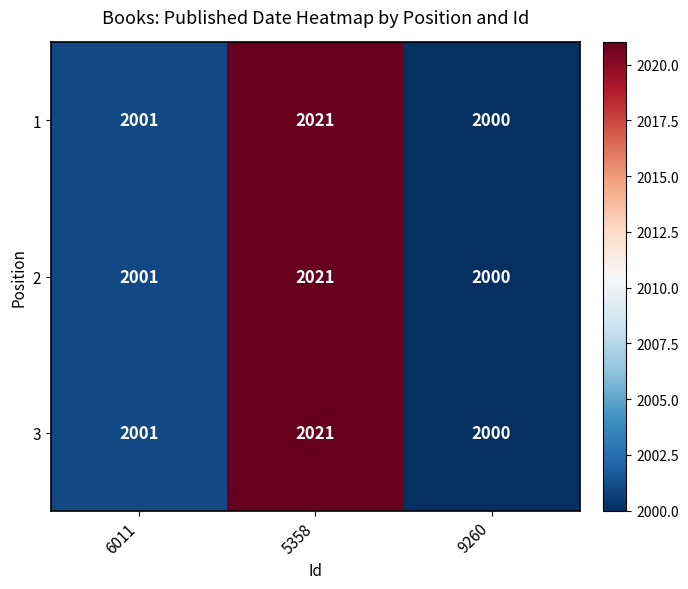

Rank the categories by 2 value from highest to lowest.

5358, 6011, 9260